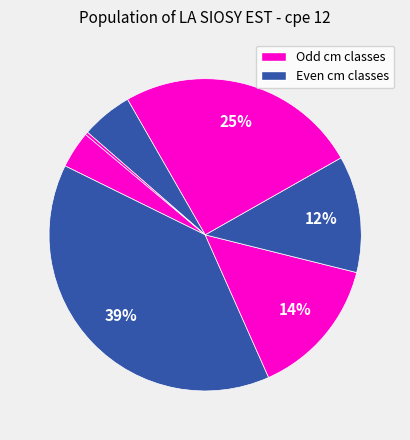

Count the number of slices in the pie.

7